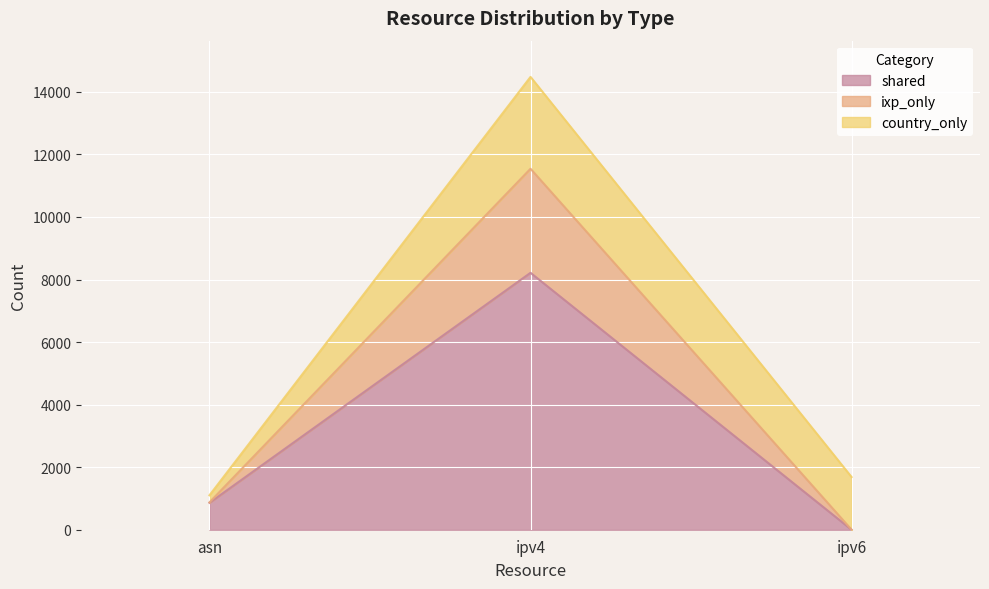

At which category is the sum across all series the highest?

ipv4